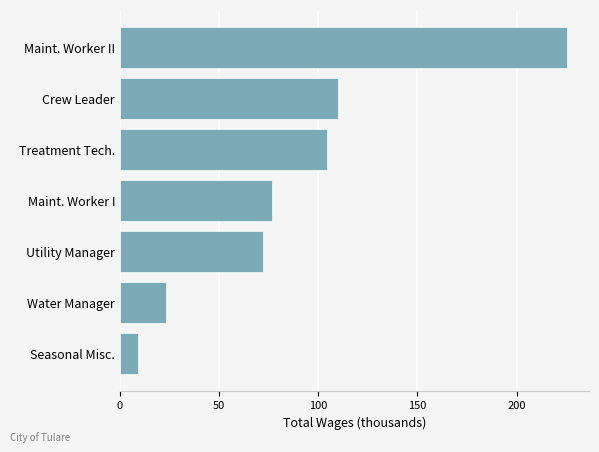

Reading bottom to top, extract all data points from this chart.

Seasonal Misc.=8.9	Water Manager=23.2	Utility Manager=72.3	Maint. Worker I=76.6	Treatment Tech.=104.3	Crew Leader=109.9	Maint. Worker II=225.3